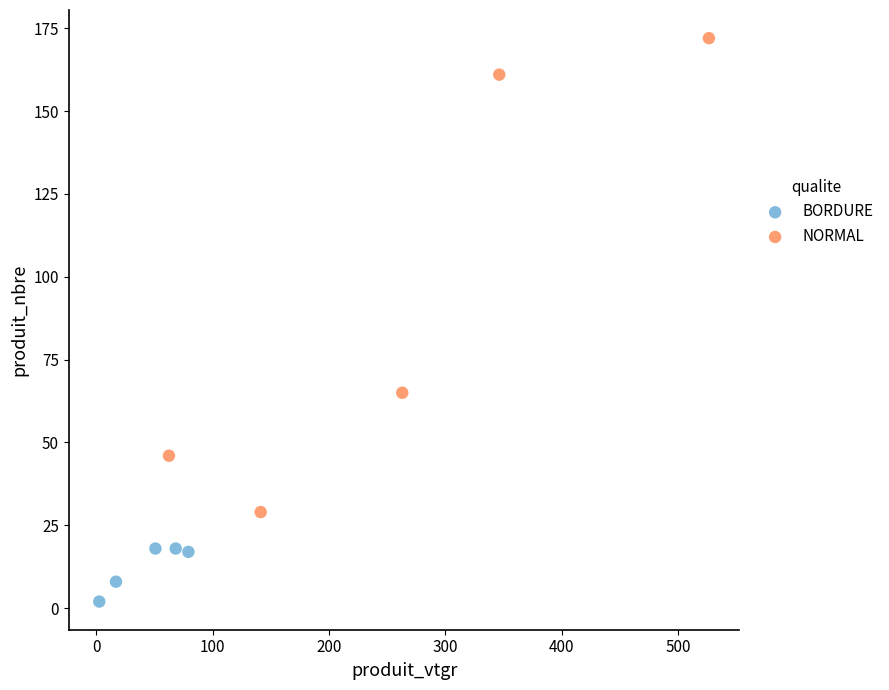

What are all the series names shown in the legend?

BORDURE, NORMAL